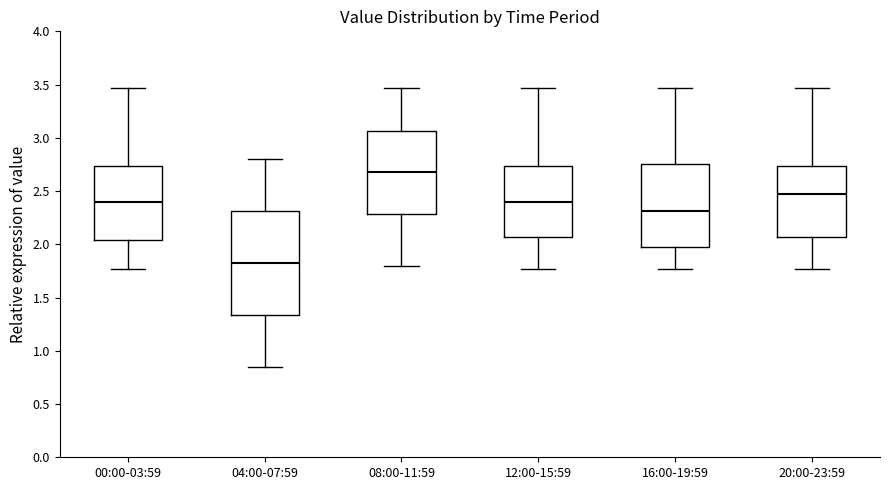

Where does the upper whisker of the box for 04:00-07:59 end on the y-axis? The values are not printed on the chart, so give them approximately, as read against the axis.

2.80